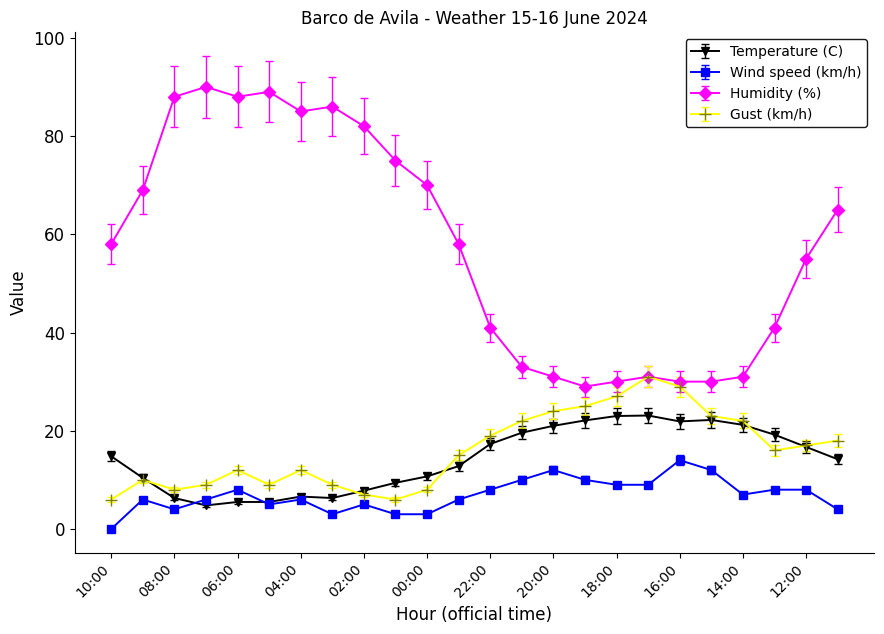

At how many categories does at least one series exceed 71?

8